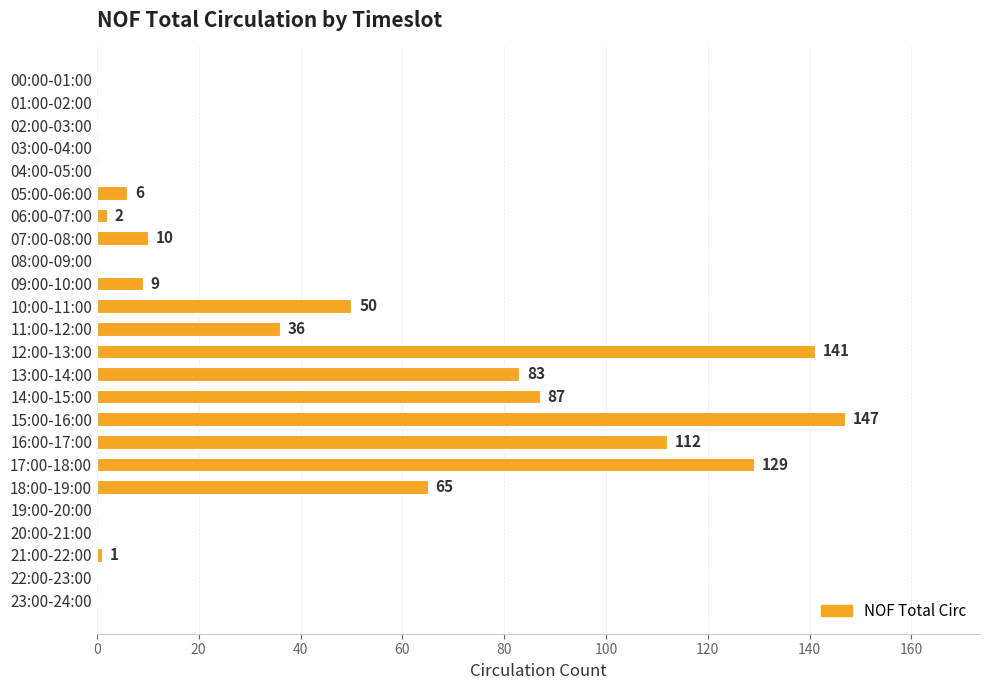

Does the chart contain stacked bars?

No